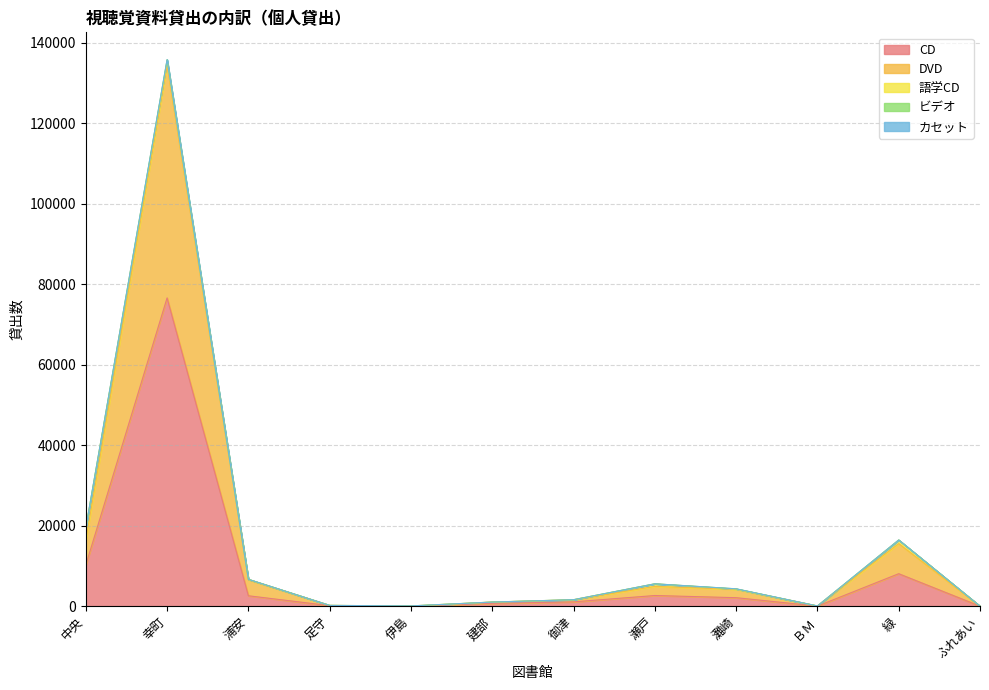

Reading left to right, what are all the values shown in this chart?

CD: 10206	76610	2587	130	0	693	1071	2647	2110	18	8070	0
DVD: 6145	57832	3953	64	0	318	499	2260	2078	32	7469	0
語学CD: 3070	1051	131	0	65	15	37	646	61	3	890	1
ビデオ: 20	316	4	1	0	1	1	5	67	0	19	0
カセット: 4	7	0	0	0	0	0	3	0	0	2	0